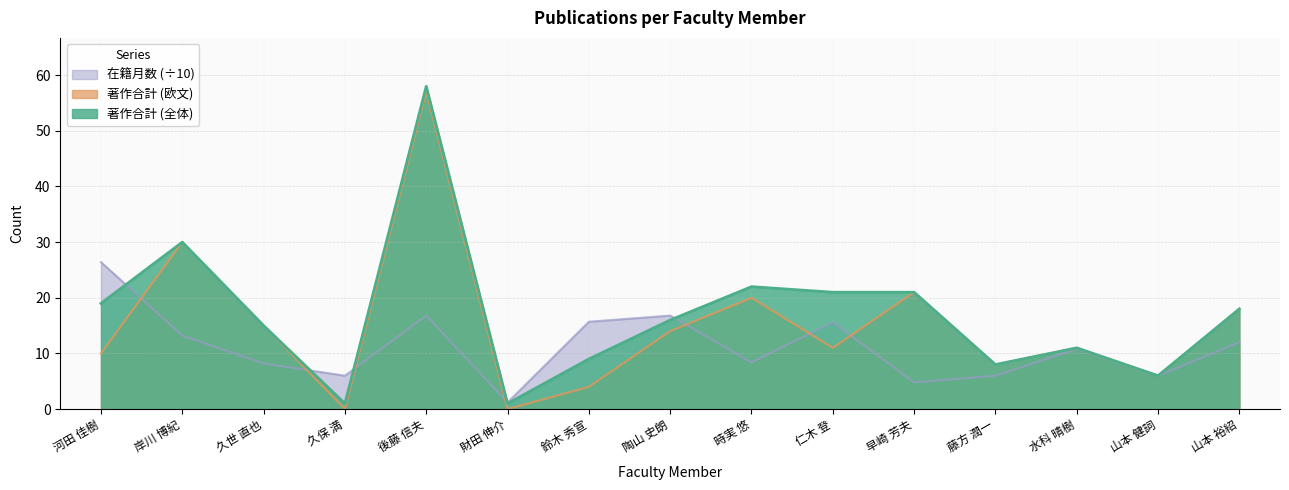

At which label does 在籍月数 (÷10) first exceed 10?

河田 佳樹